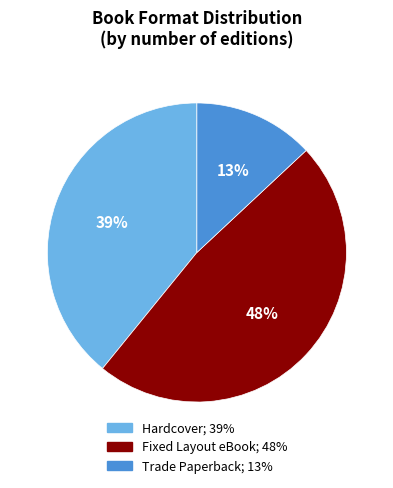

True or false: Hardcover accounts for 39% of the total.

True